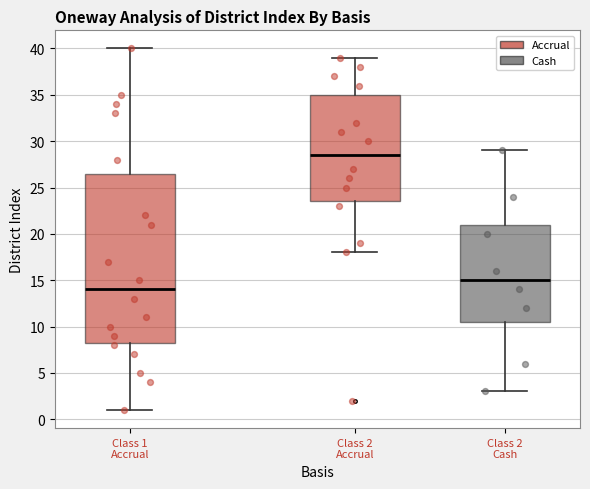

Comparing the boxes themselves (not the whiskers), which one is the tallest?

Class 1 Accrual